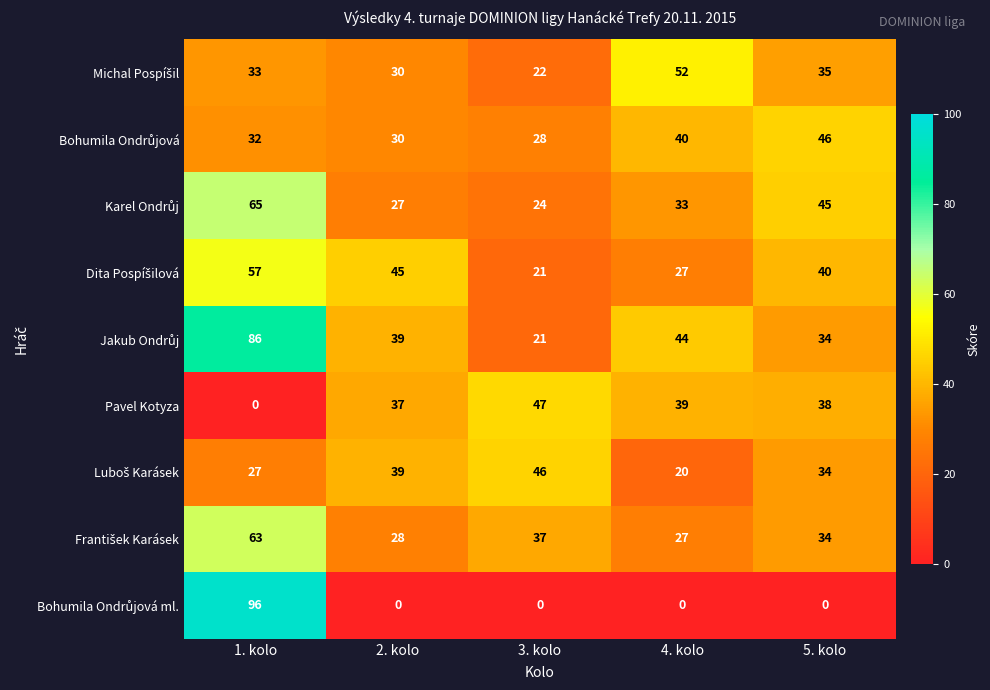

What is the difference between the maximum and minimum values in the Pavel Kotyza series?

47